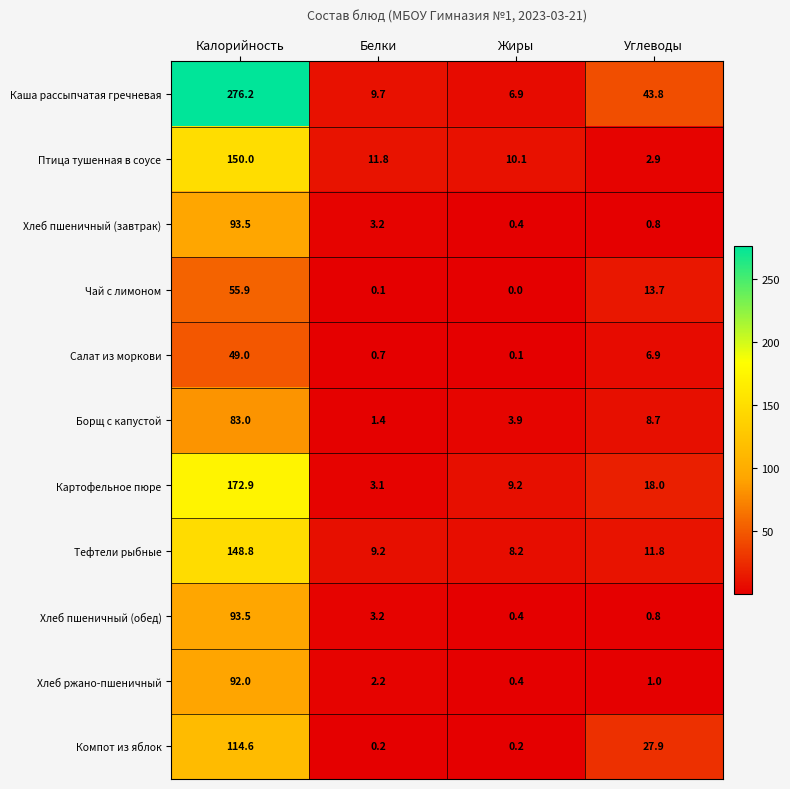

What is the difference between the highest and lowest values at Калорийность?

227.2